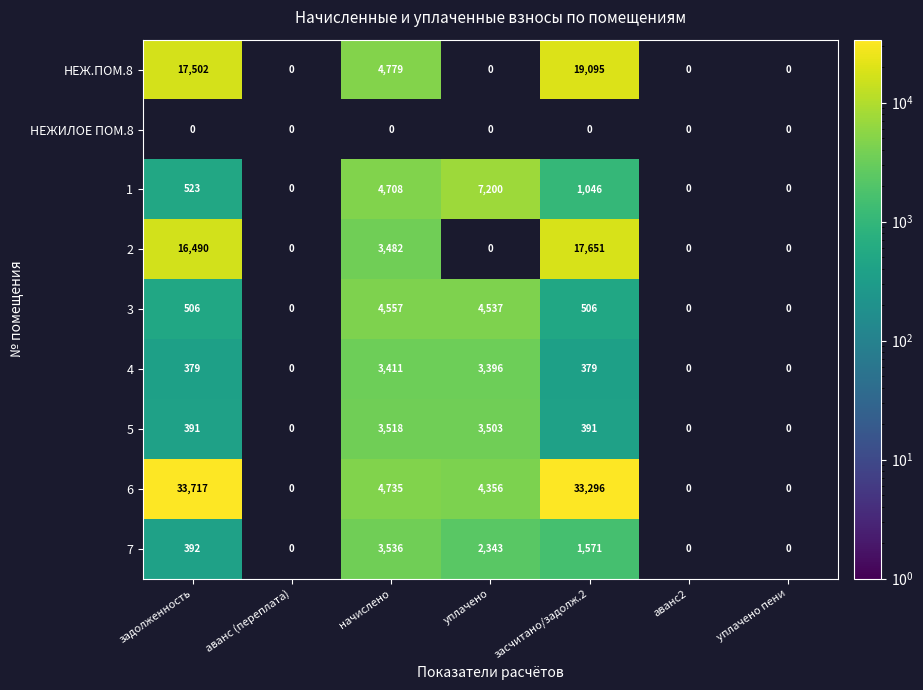

The 6 series shows 4735 at начислено. True or false?

True